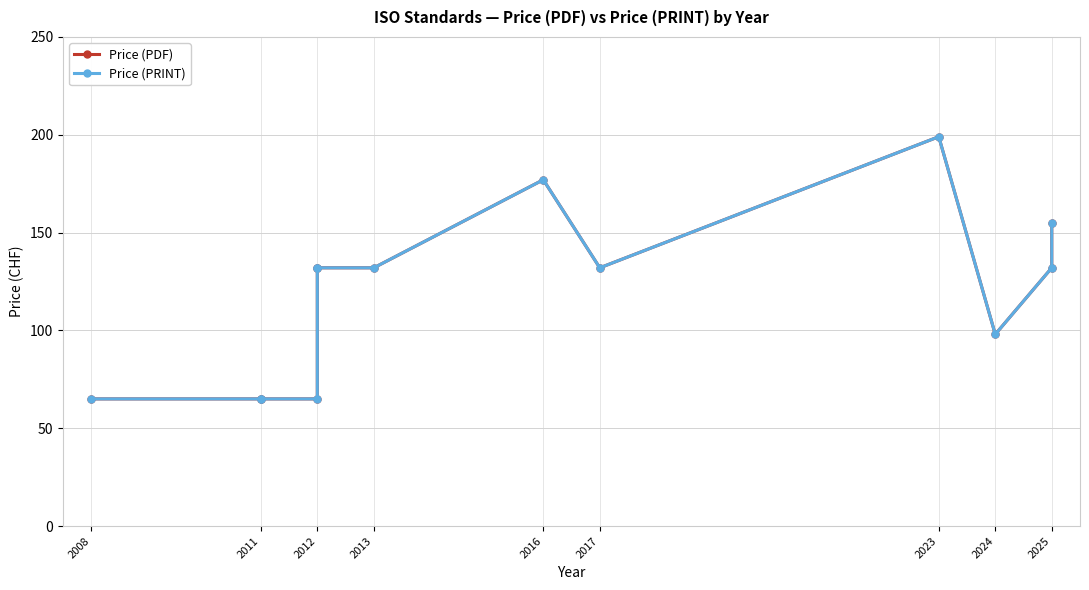

How many values in the Price (PRINT) series exceed 132?

3